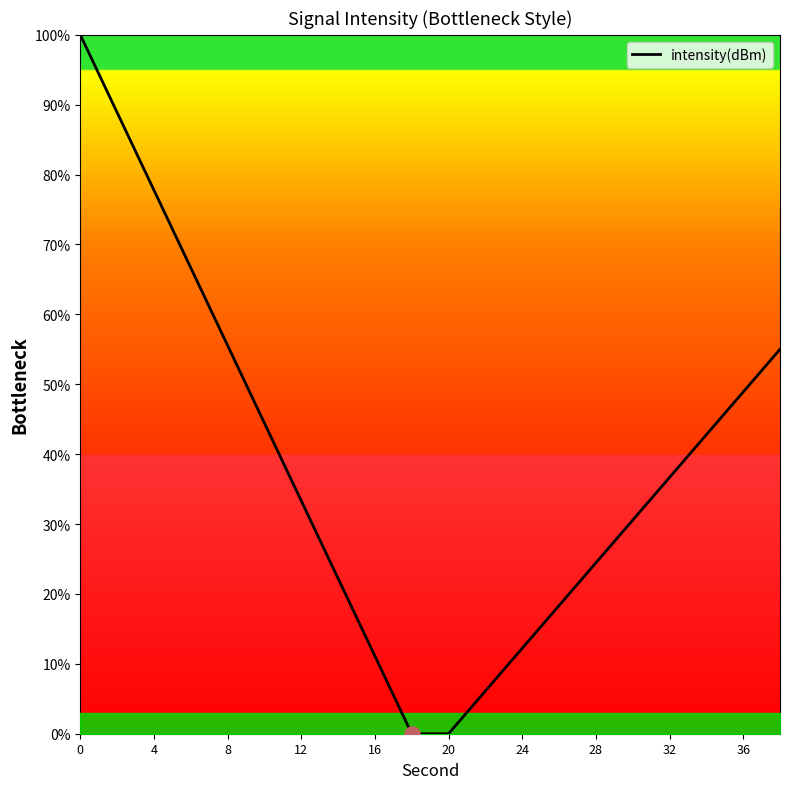

What is the maximum value shown in the chart?

100.0